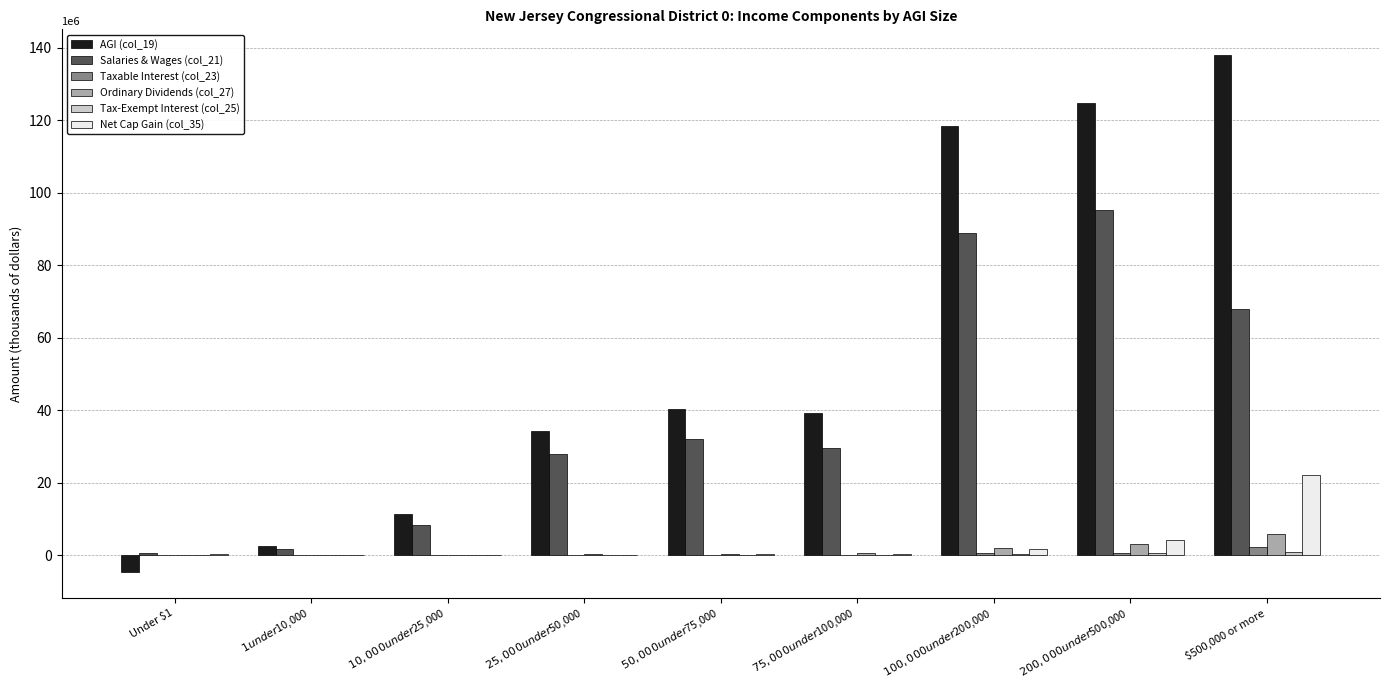

The value of Salaries & Wages (col_21) at $500,000 or more is 14342031. True or false?

False